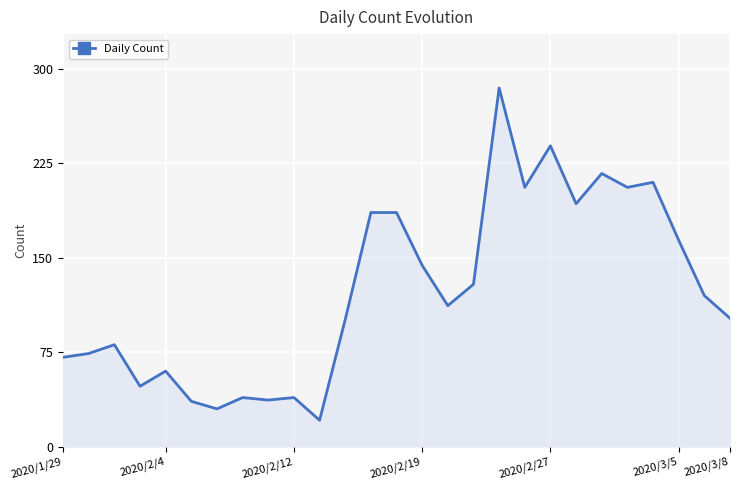

What is the smallest value displayed?

21